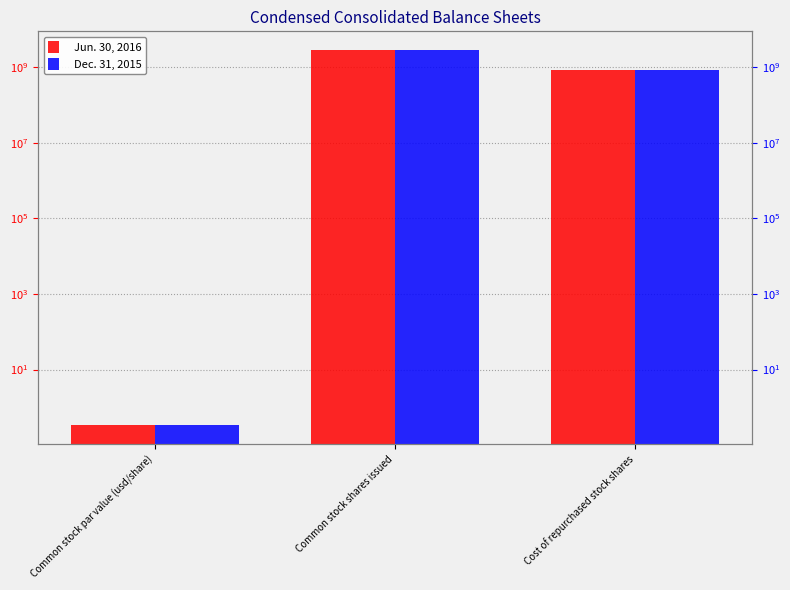

How many groups of bars are there?

3